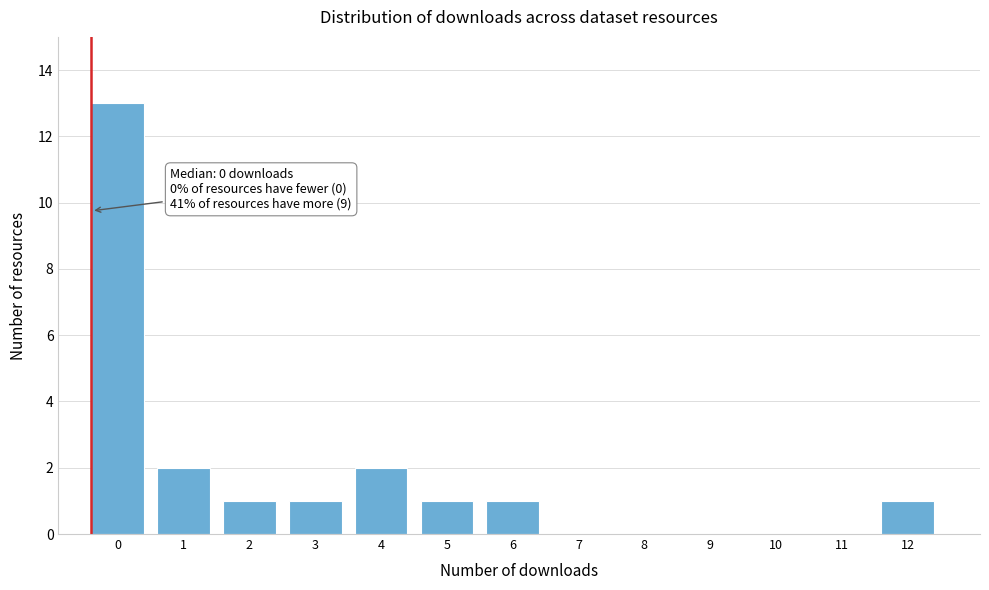

Reading right to left, what are all the values shown in this chart?

12=1	11=0	10=0	9=0	8=0	7=0	6=1	5=1	4=2	3=1	2=1	1=2	0=13